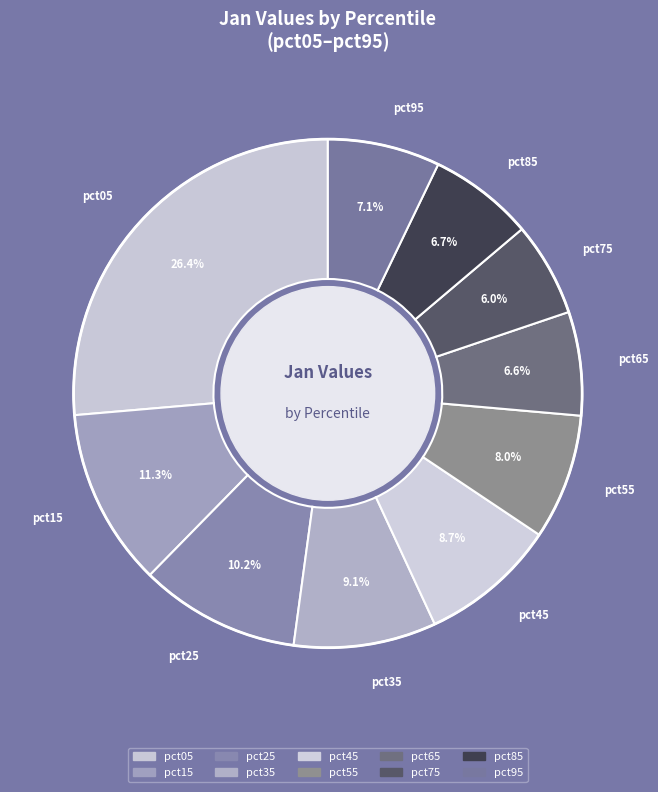

Which category has the biggest portion of the pie?

pct05